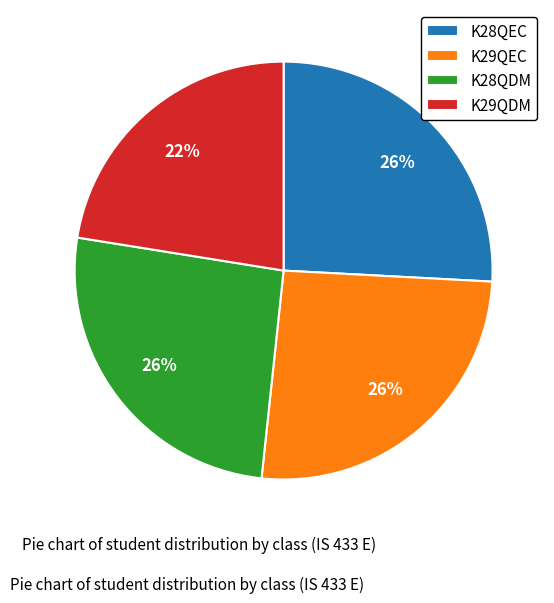

Do K29QEC and K28QDM together represent more than half of the pie?

Yes